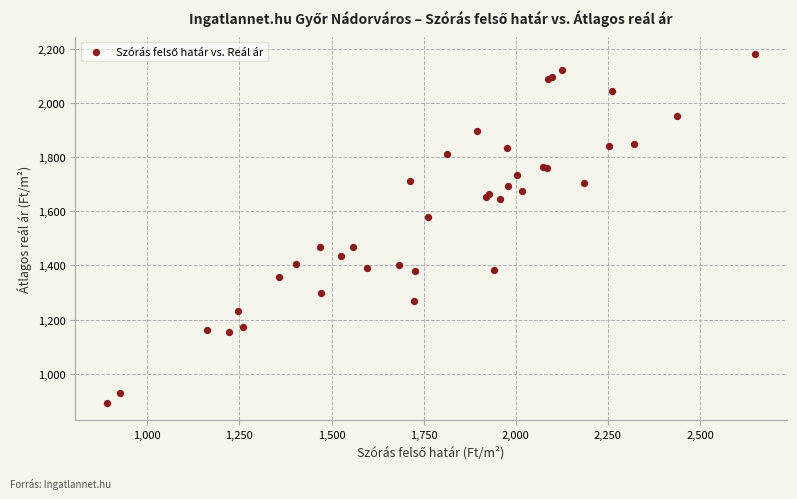

What Y value in the scatter plot is closest to 1537?

1581